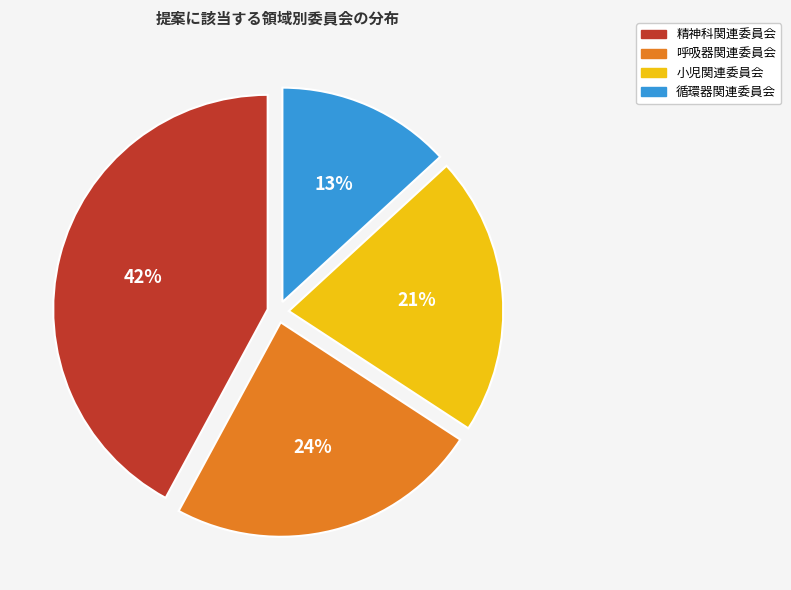

What is the ratio of the value at 精神科関連委員会 to the value at 呼吸器関連委員会?

1.8